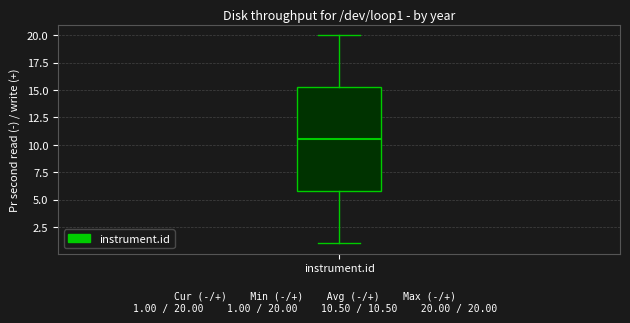

Where does the median line of the box for instrument.id sit on the y-axis? The values are not printed on the chart, so give them approximately, as read against the axis.

10.5